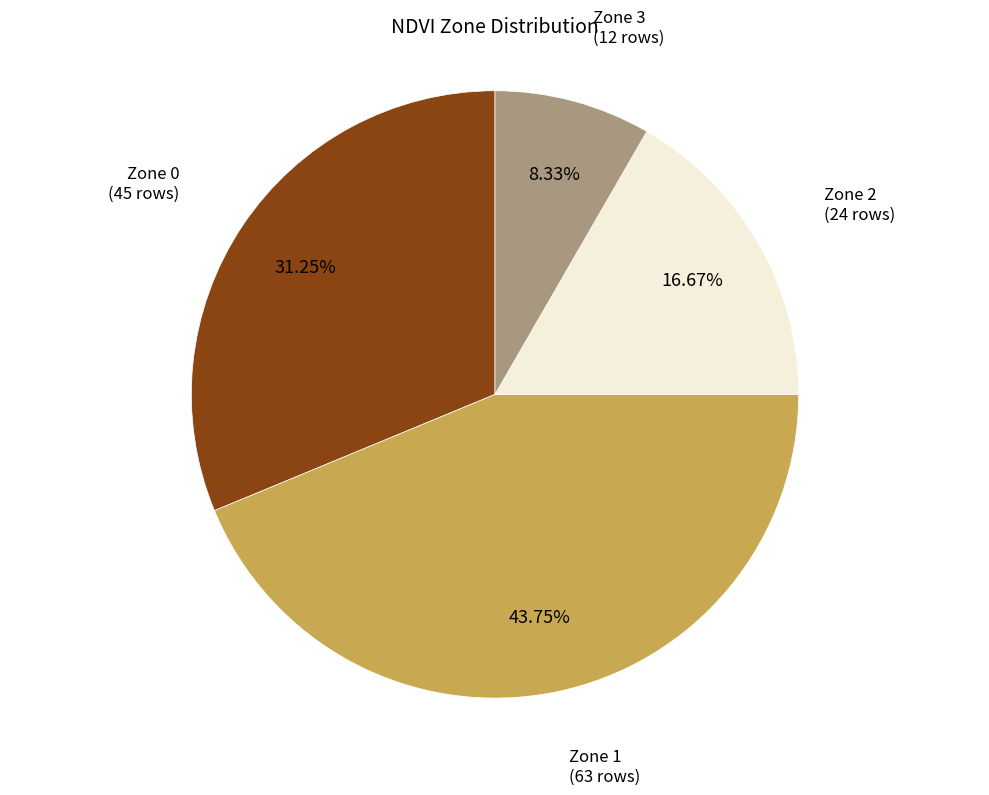

Is there a majority slice in this chart?

No